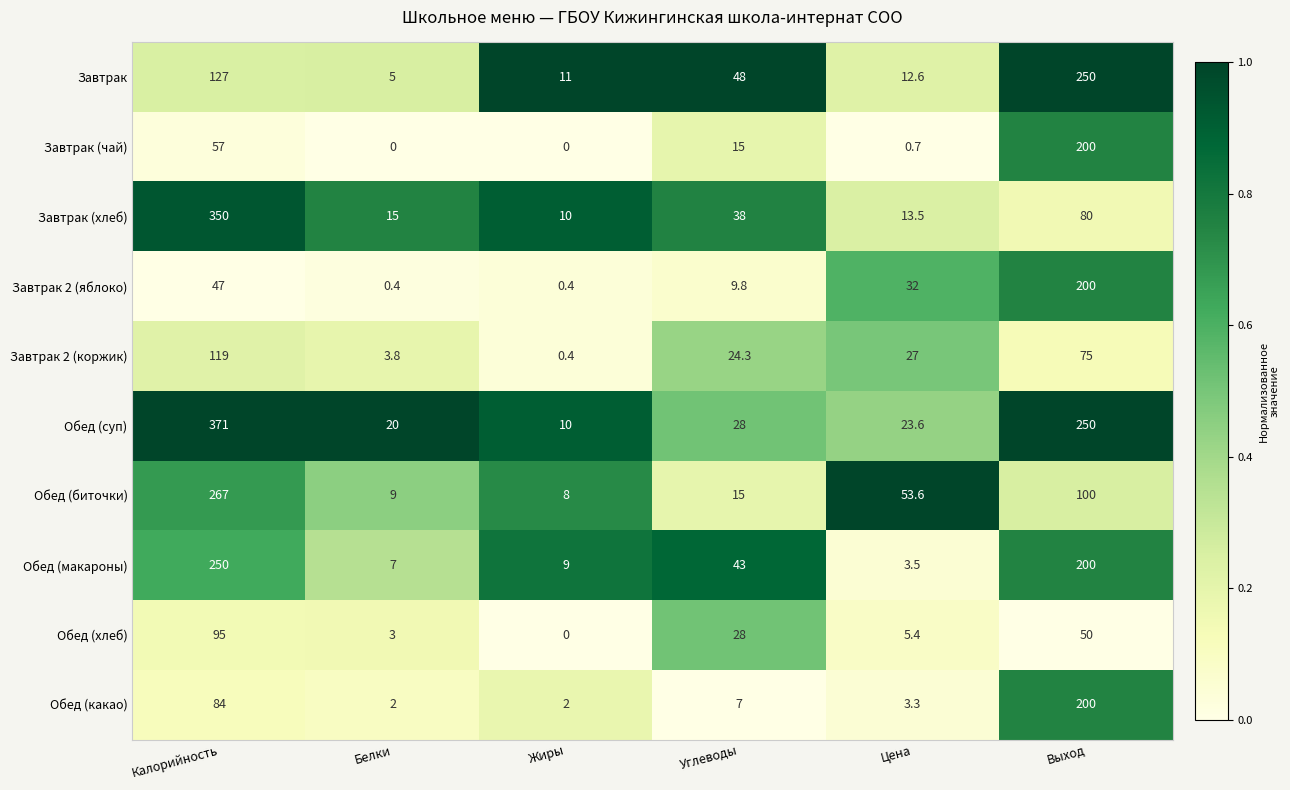

Which label corresponds to the largest value in the chart?

Калорийность